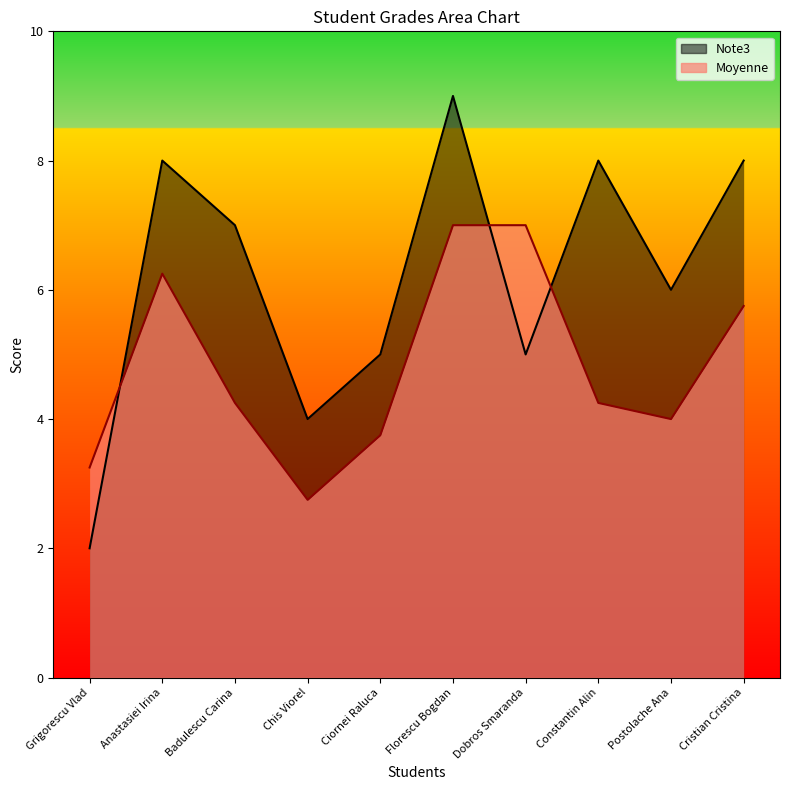

What is the sum of the Note3 values at Constantin Alin and Cristian Cristina?

16.0